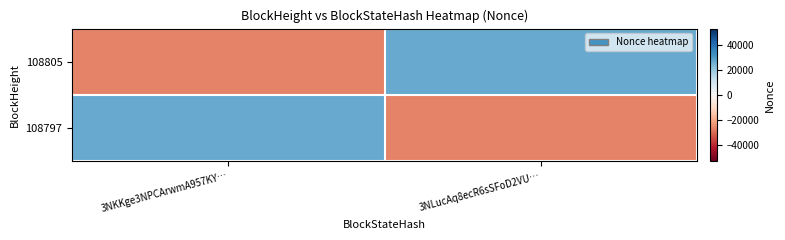

What is the greatest value displayed?

26632